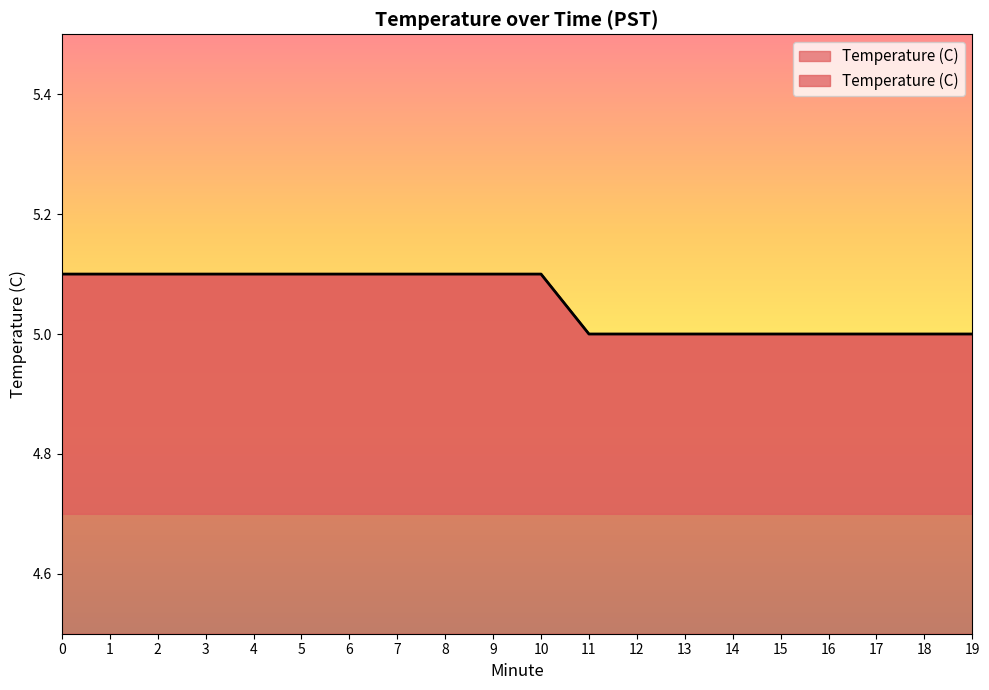

What is the value of the 18th point from the left?

5.0